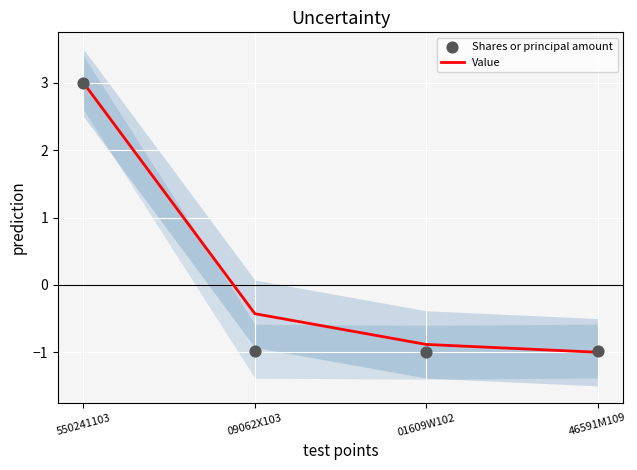

Which series has the largest total across all categories?

Value